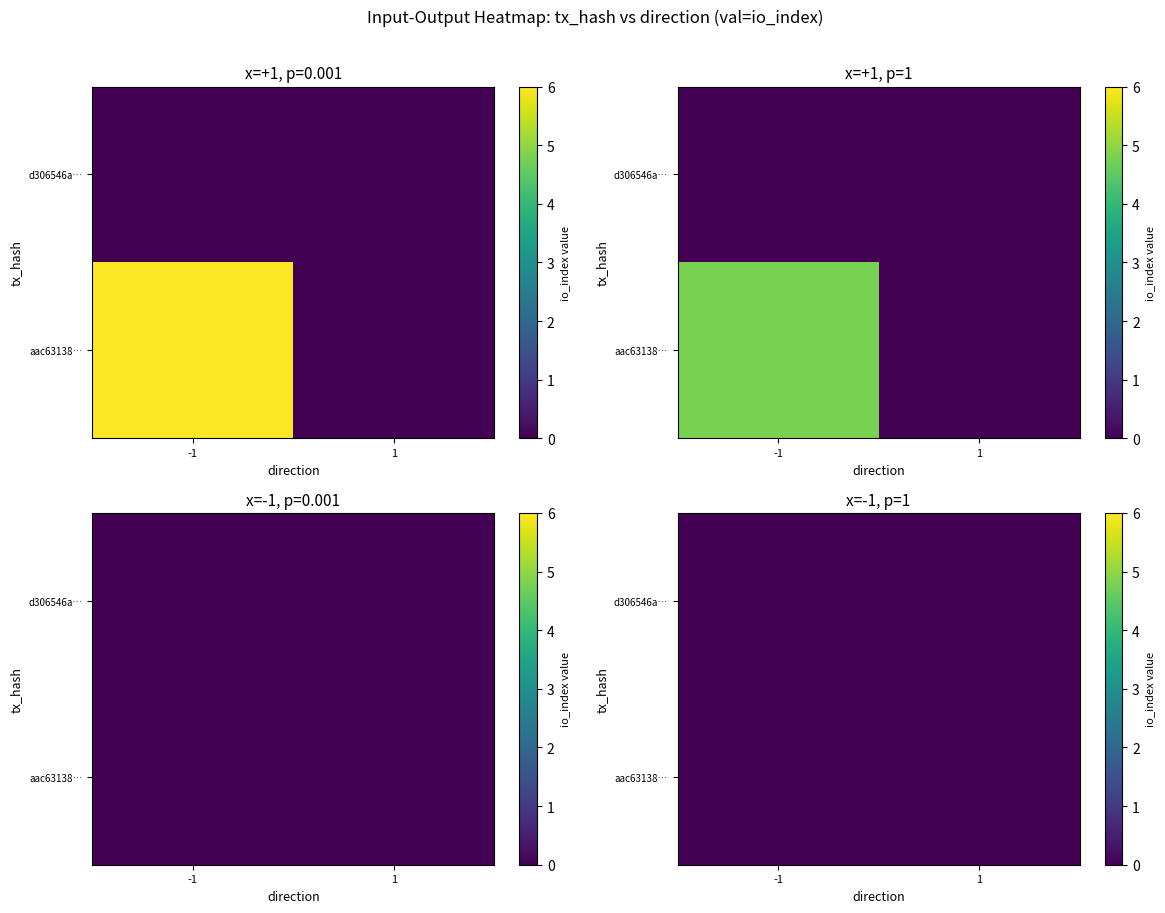

What is the greatest value displayed?

6